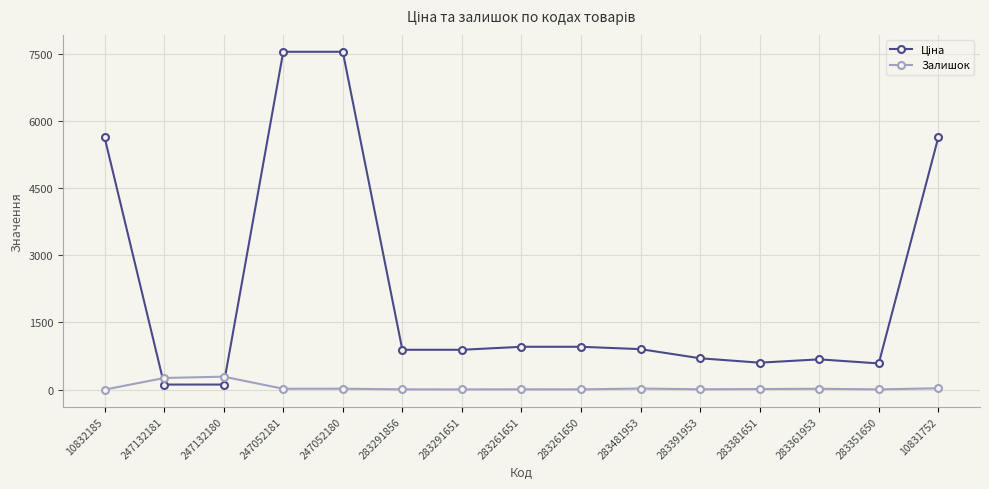

The value of Залишок at 247052180 is 21.0. True or false?

True